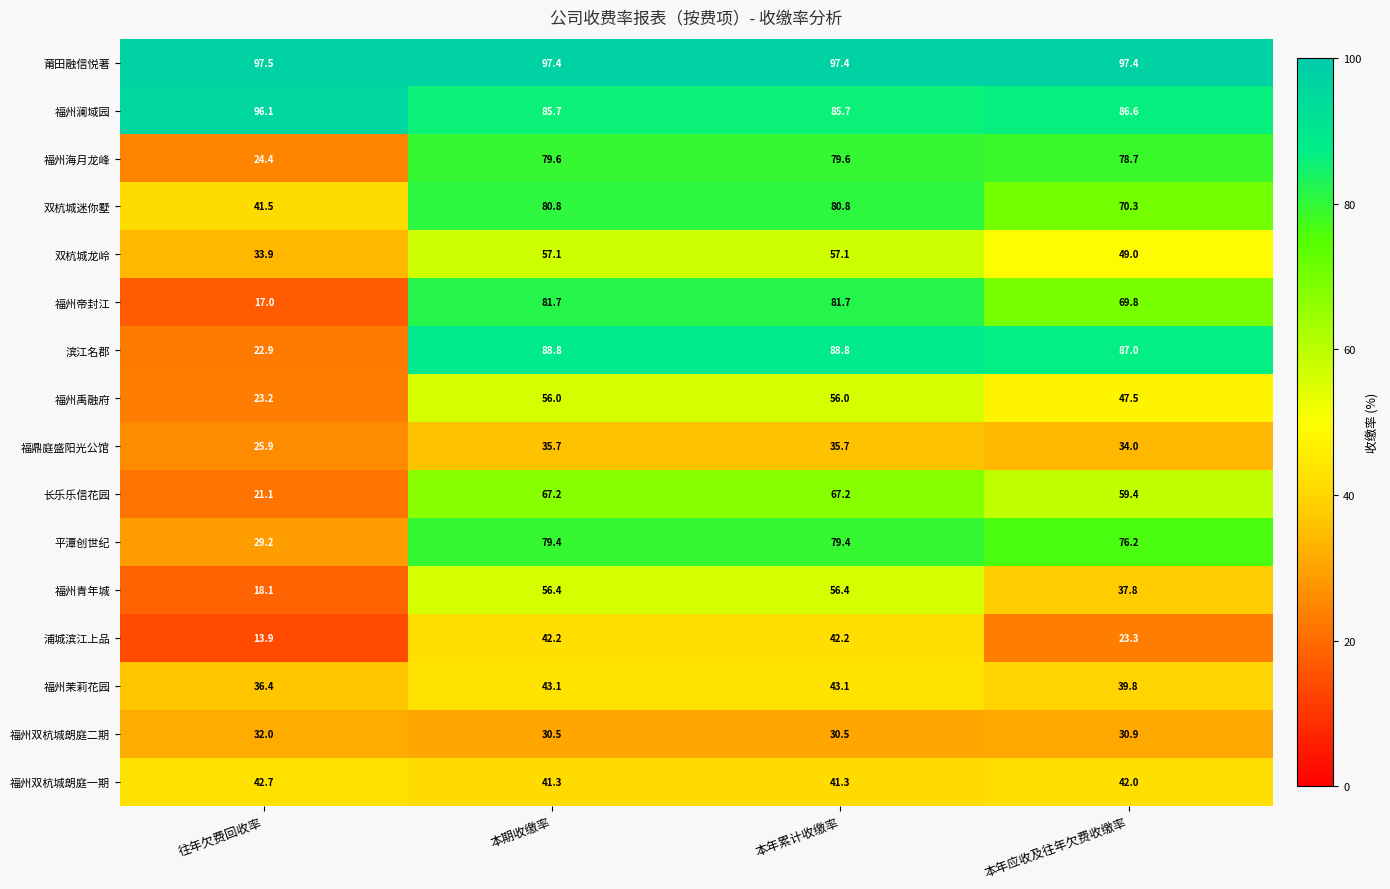

At which label is 长乐乐信花园 closest to 44?

本年应收及往年欠费收缴率